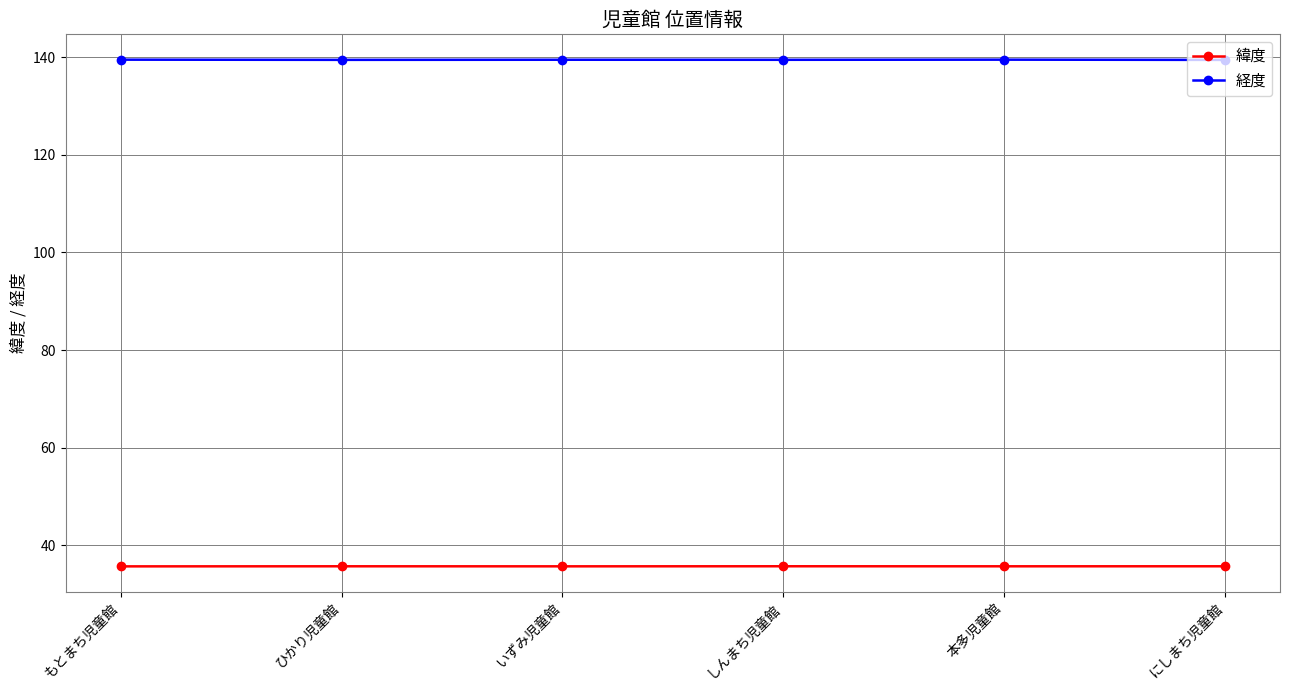

What is the average value of the 経度 series?

139.5